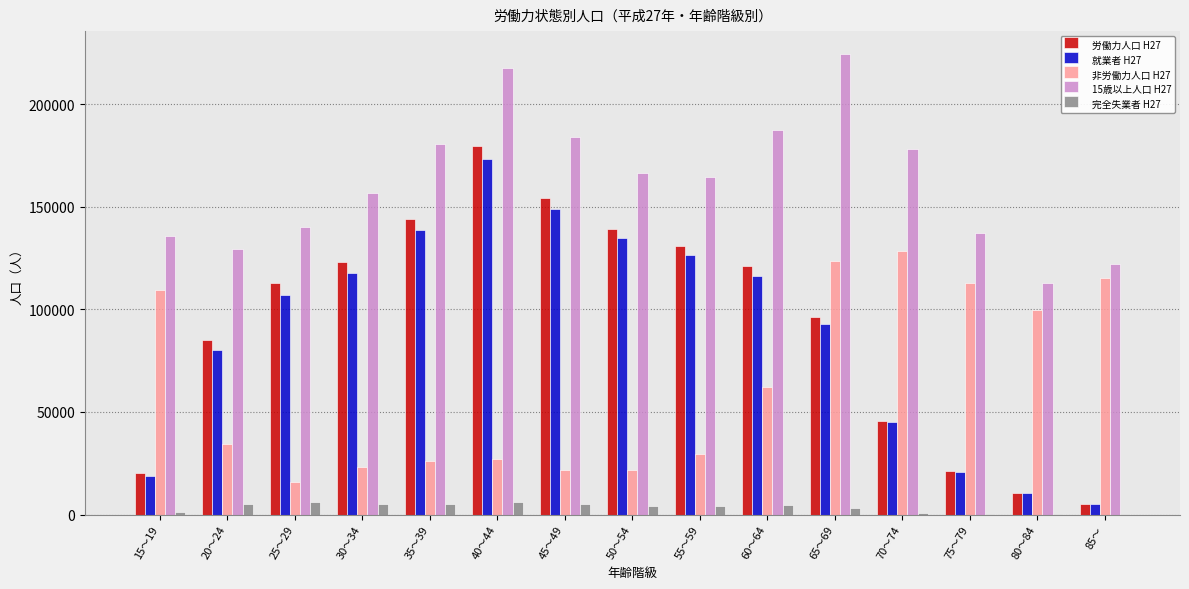

The value of 労働力人口 H27 at 75～79 is 36816. True or false?

False